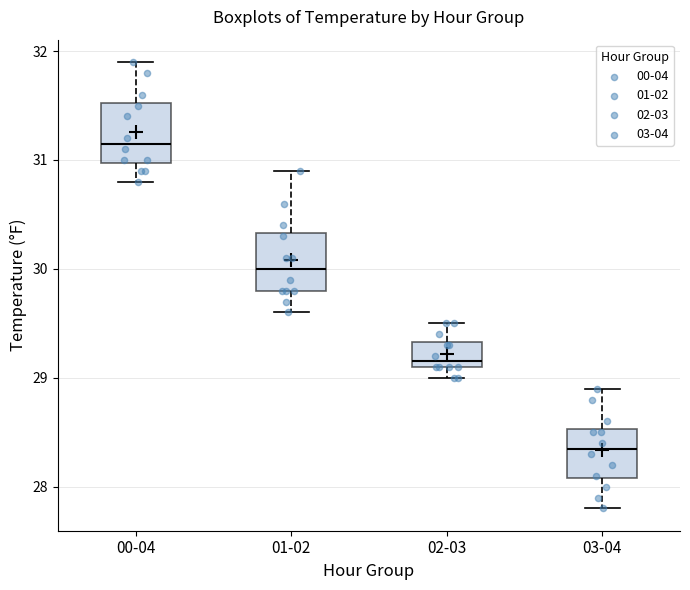

Reading left to right, read every box against the y-axis: the position of its median line, the range the box covers, and the ends of its whiskers. The values are not printed on the chart, so give them approximately, as read against the axis.

00-04: median 31.2, box 31.0 to 31.5, whiskers 30.8 to 31.9
01-02: median 30.0, box 29.8 to 30.3, whiskers 29.6 to 30.9
02-03: median 29.2, box 29.1 to 29.3, whiskers 29.0 to 29.5
03-04: median 28.4, box 28.1 to 28.5, whiskers 27.8 to 28.9